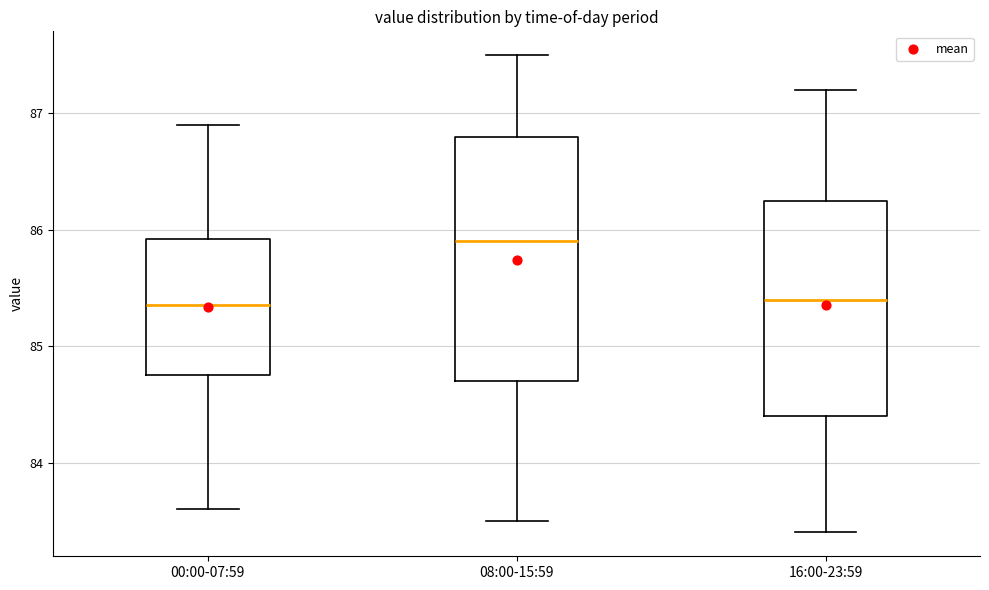

Where does the upper whisker of the box for 08:00-15:59 end on the y-axis? The values are not printed on the chart, so give them approximately, as read against the axis.

87.5